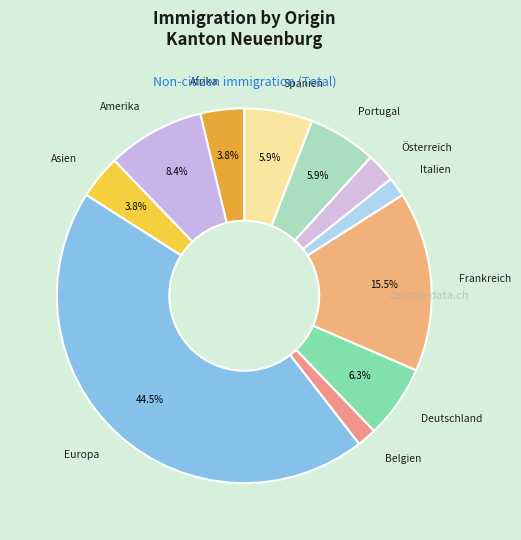

What portion of the pie excludes Amerika?

91.6%